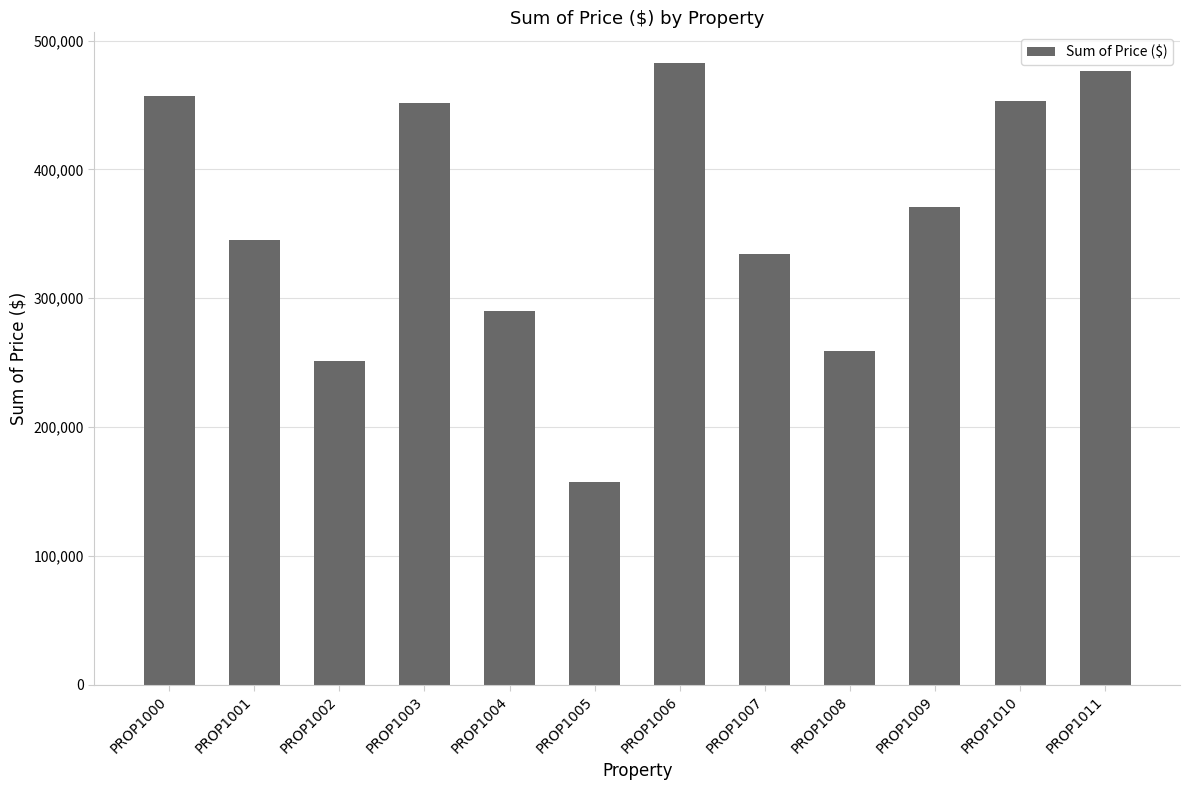

Are the bars horizontal?

No